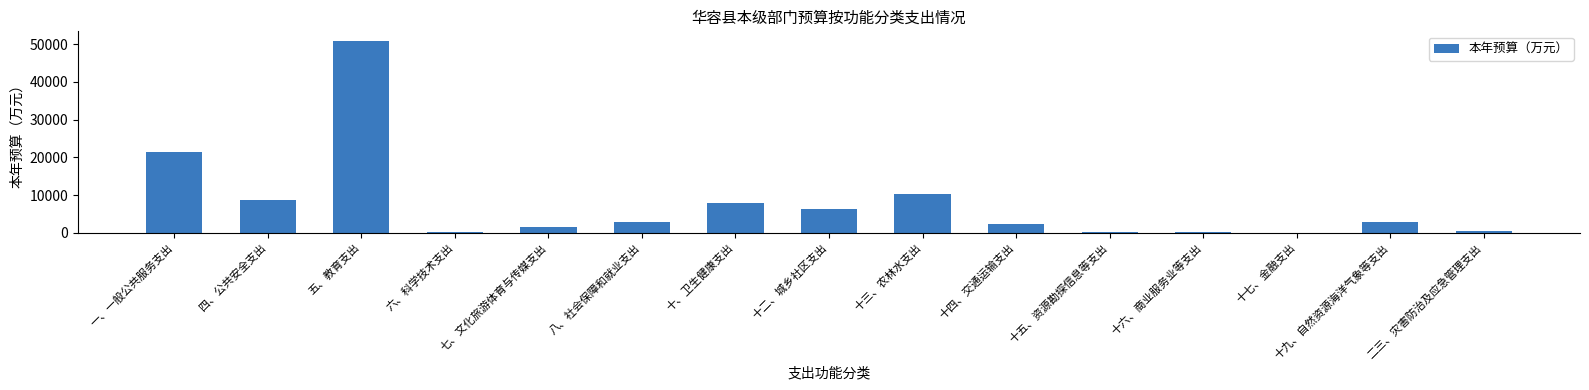

Does the chart contain stacked bars?

No